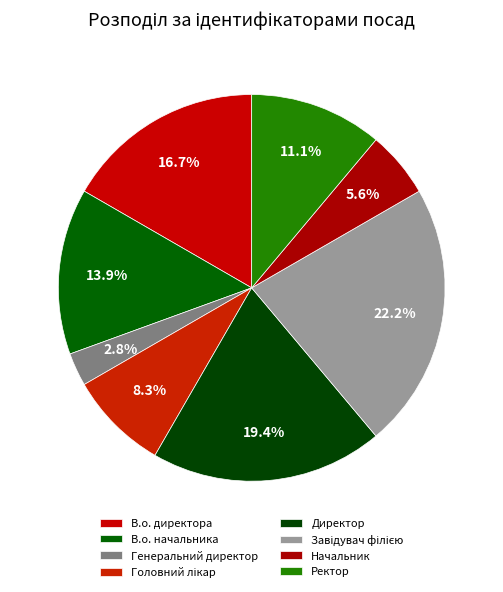

True or false: Ректор accounts for 1% of the total.

False